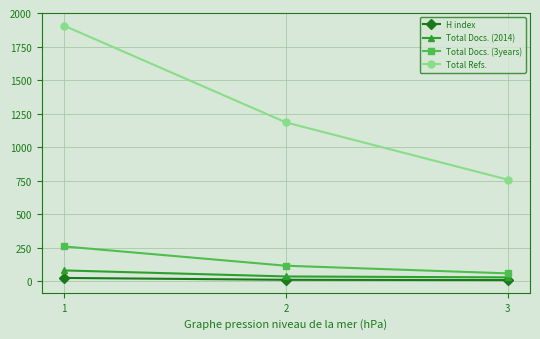

The value of Total Docs. (2014) at 3 is 28. True or false?

True